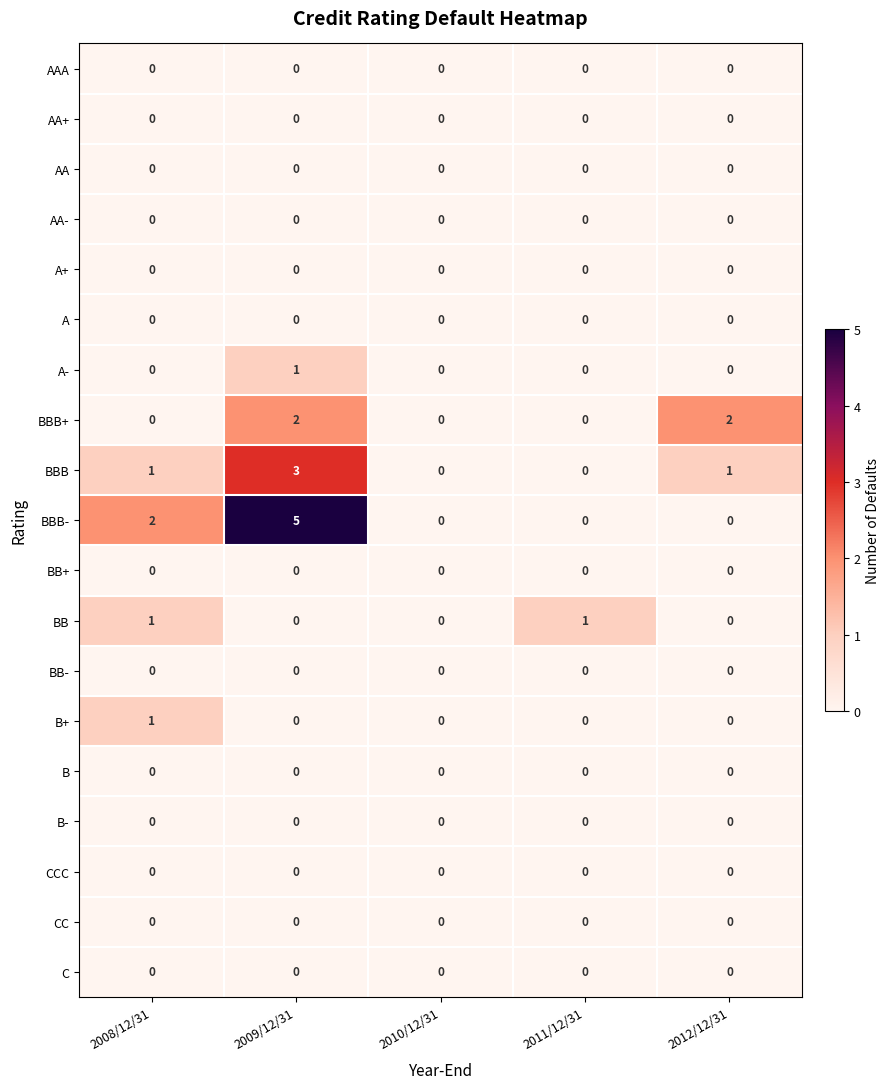

Which series changed the most between 2008/12/31 and 2011/12/31?

BBB-